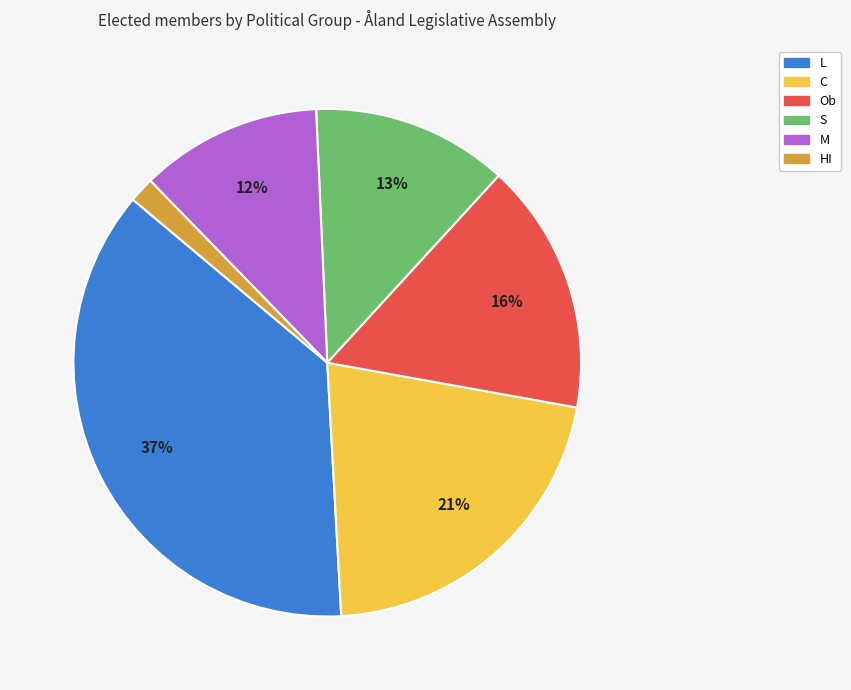

Is there any slice that represents more than half of the pie?

No